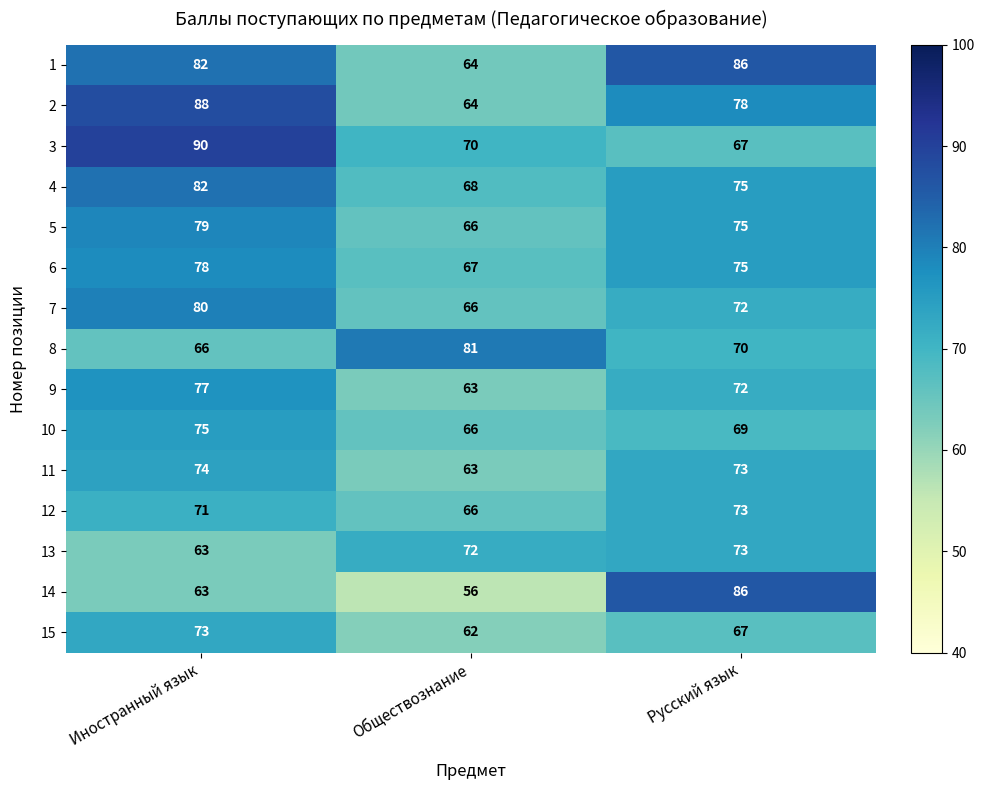

Which category has the highest value across all series?

Иностранный язык